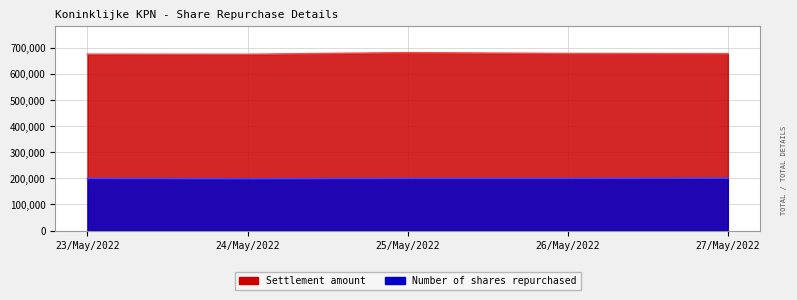

List the labels in order of Settlement amount value, largest first.

25/May/2022, 26/May/2022, 27/May/2022, 23/May/2022, 24/May/2022